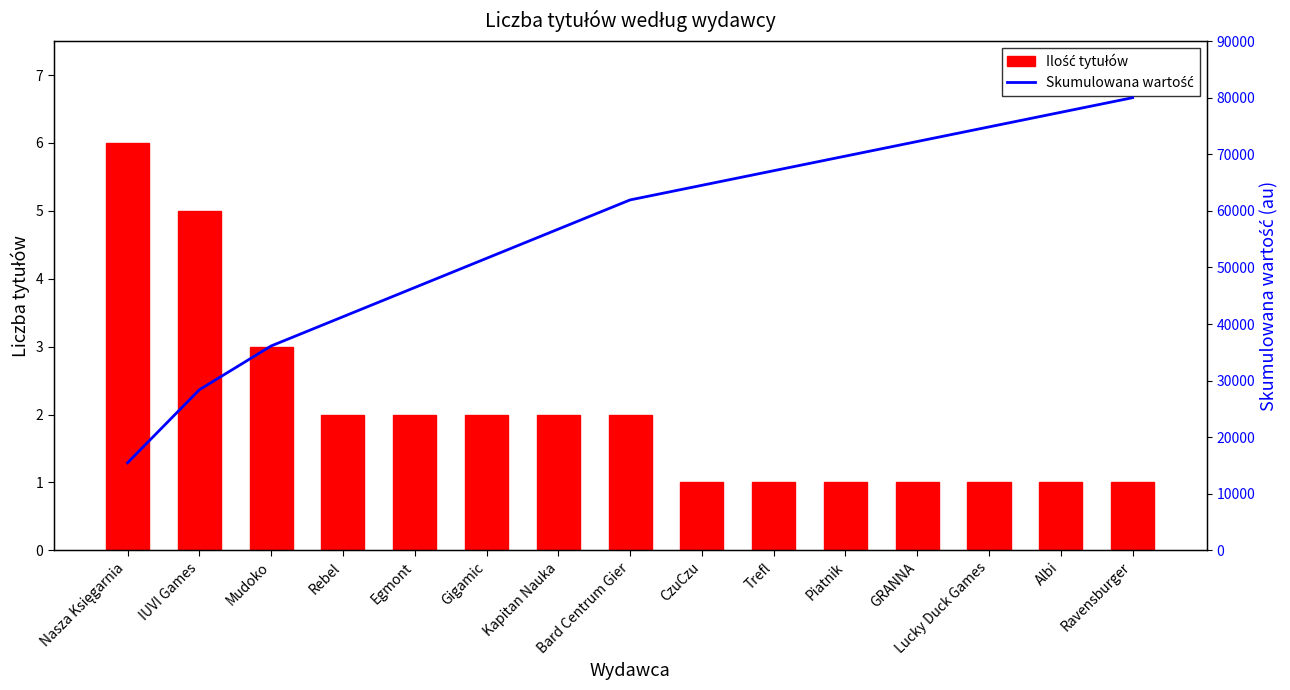

Where does the Skumulowana wartość series first go above 61935?

Bard Centrum Gier